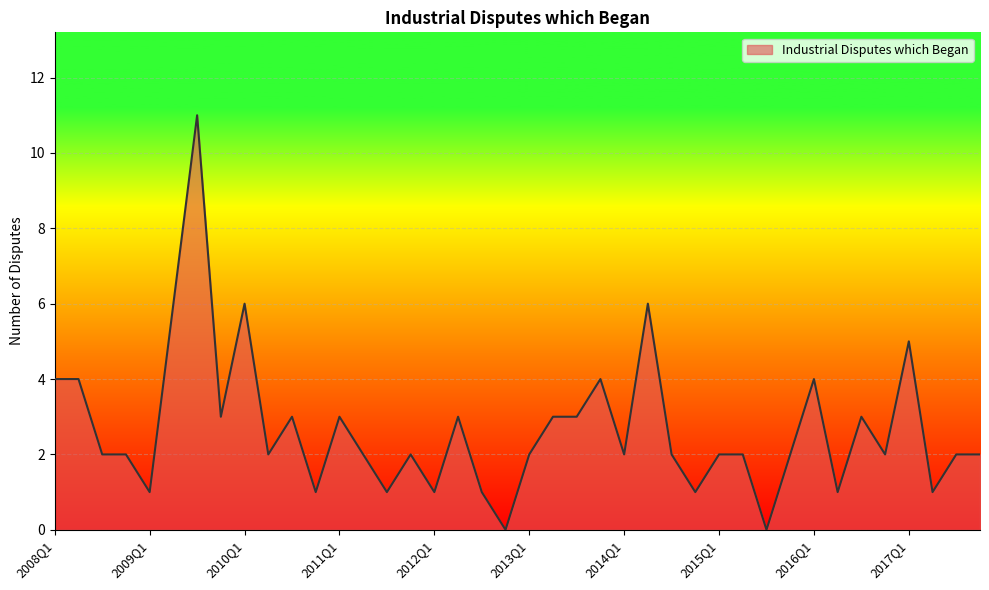

Reading left to right, extract all data points from this chart.

4	4	2	2	1	6	11	3	6	2	3	1	3	2	1	2	1	3	1	0	2	3	3	4	2	6	2	1	2	2	0	2	4	1	3	2	5	1	2	2